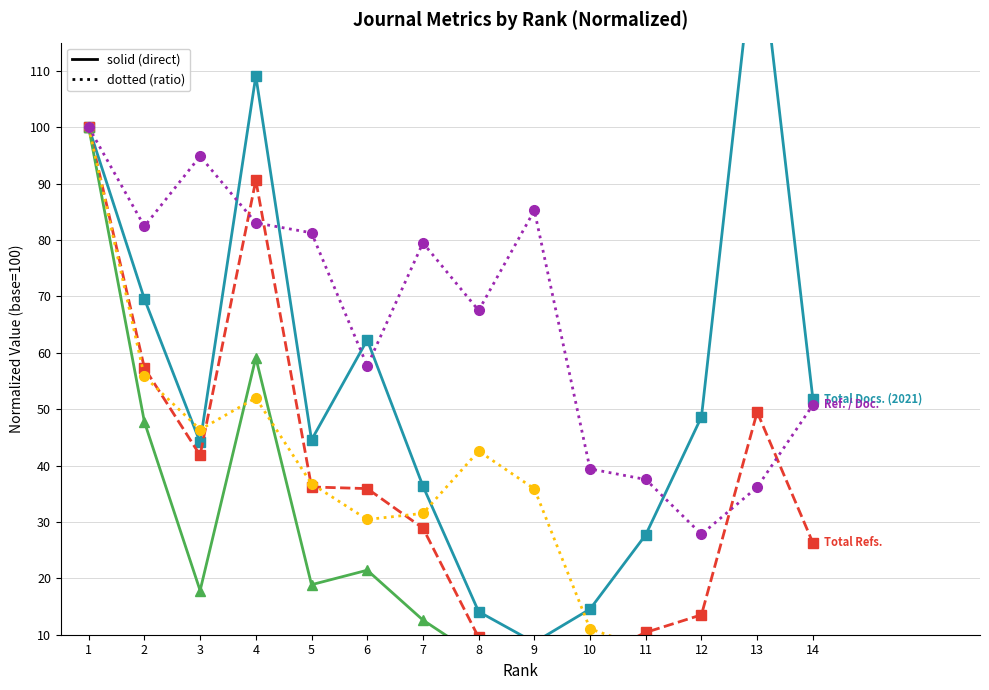

Which series has the largest range (max minus min)?

Total Docs. (2021)